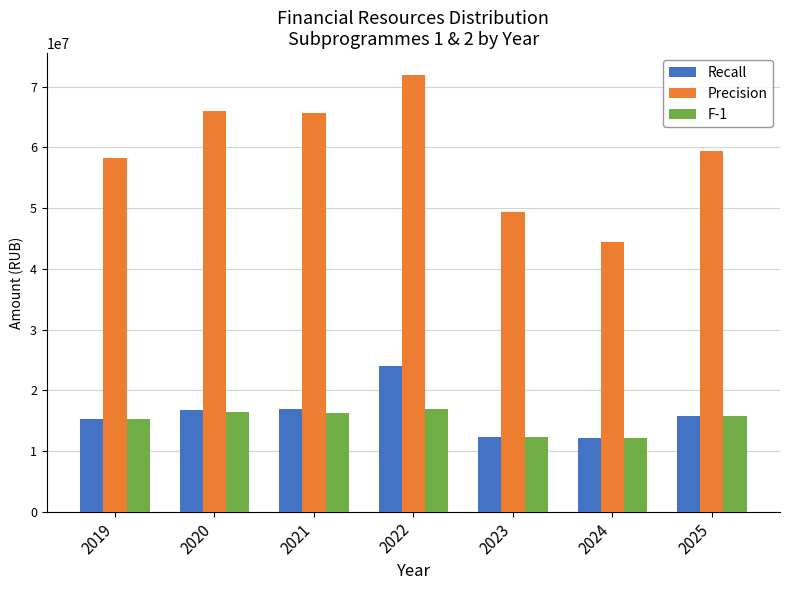

What is the value of the F-1 bar at the 1st from the left?

15343318.2